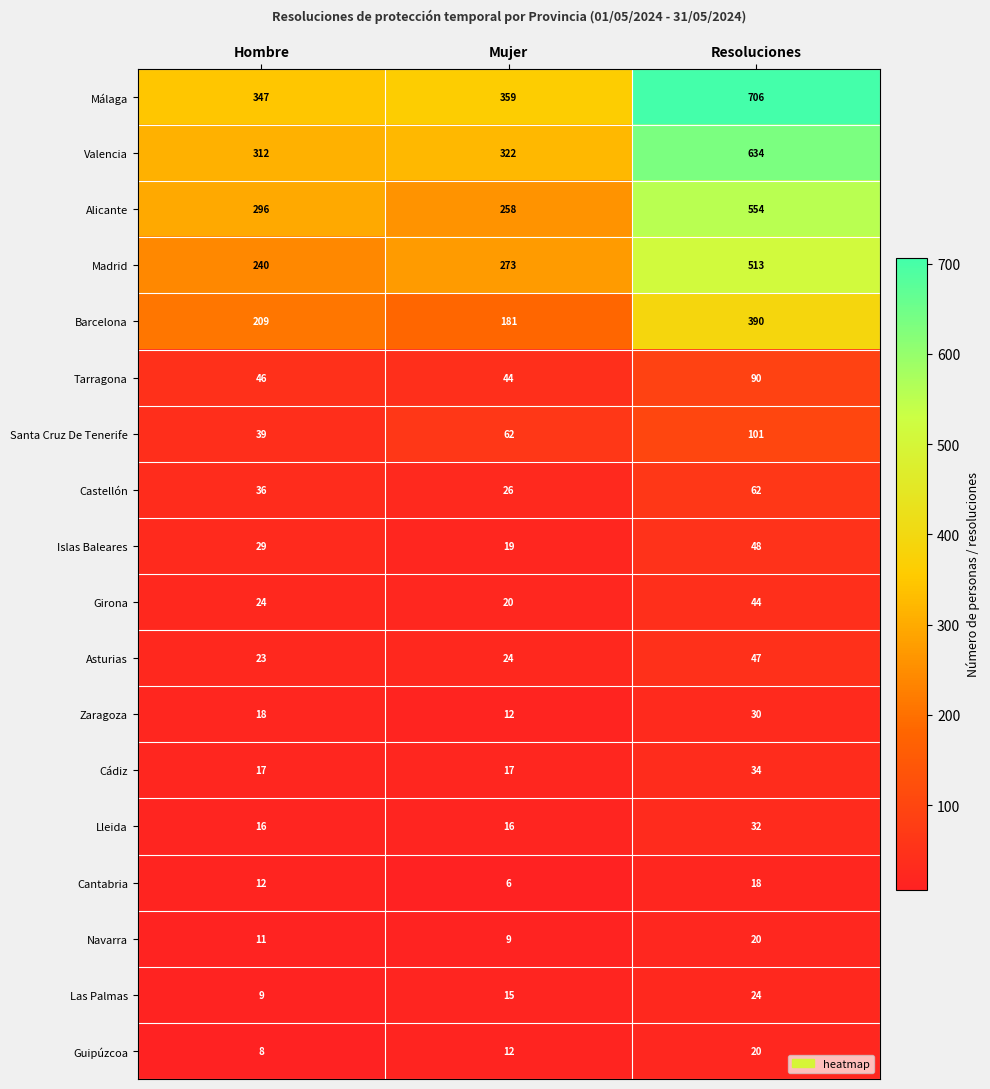

What is the sum of all Lleida values?

64